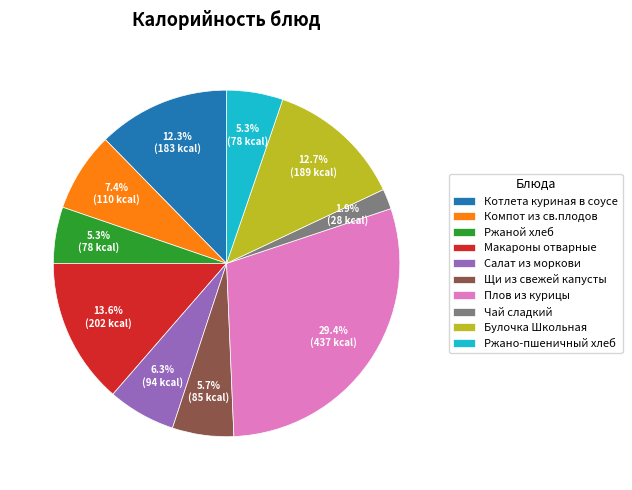

To the nearest percent, what is the difference between the largest and smallest slice percentages?

28%